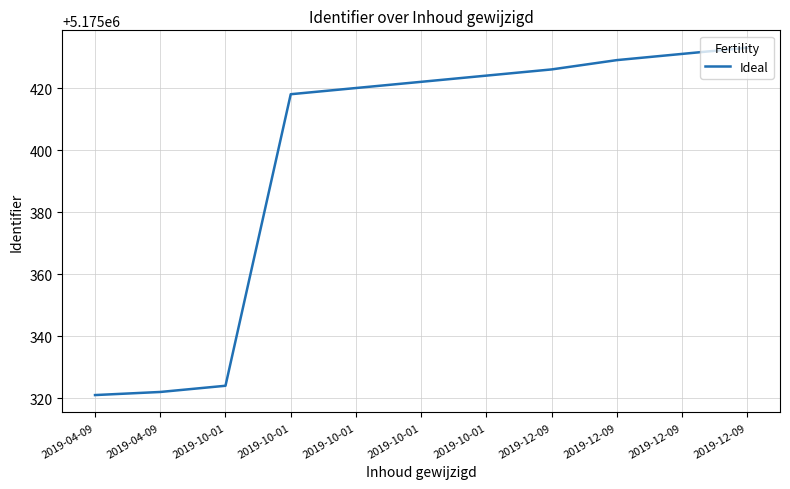

Reading left to right, transcribe all the data shown in this chart.

5175321	5175322	5175324	5175418	5175420	5175422	5175424	5175426	5175429	5175431	5175433